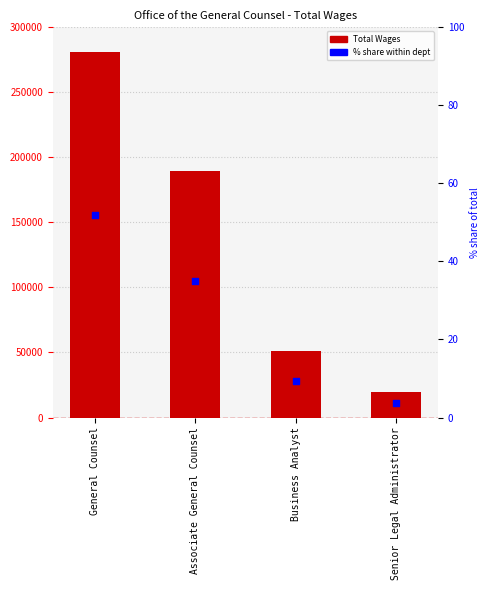

At how many categories does at least one series exceed 37440?

3